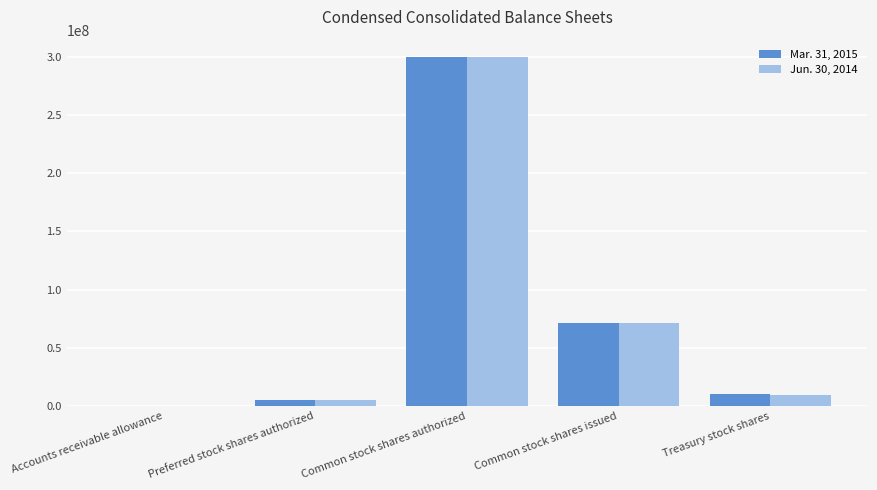

What is the difference between the Jun. 30, 2014 values at Common stock shares issued and Preferred stock shares authorized?

65935098